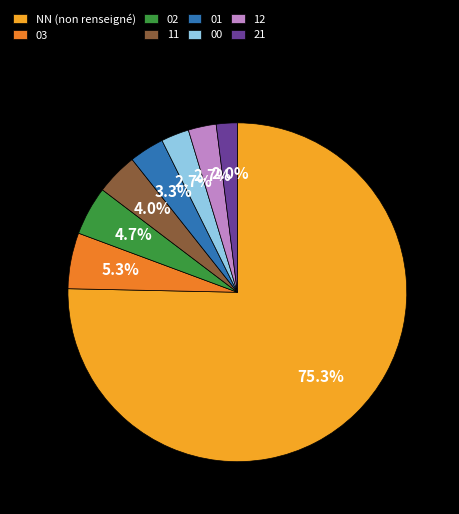

Count the number of slices in the pie.

8